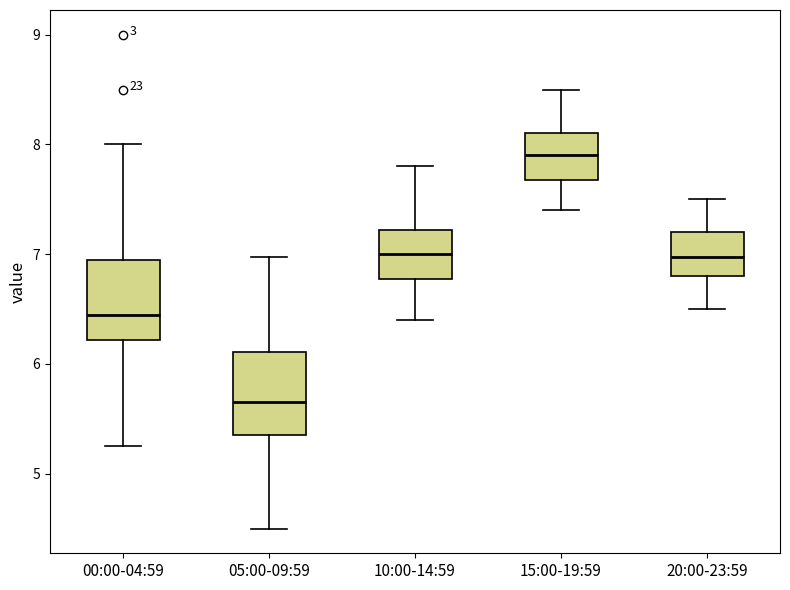

Reading left to right, transcribe this box plot: for each box, give where its median line is, the range the box spans, and where its two whiskers end, as read against the y-axis. The values are not printed on the chart, so give them approximately, as read against the axis.

00:00-04:59: median 6.5, box 6.2 to 6.9, whiskers 5.3 to 8.0
05:00-09:59: median 5.7, box 5.4 to 6.1, whiskers 4.5 to 7.0
10:00-14:59: median 7.0, box 6.8 to 7.2, whiskers 6.4 to 7.8
15:00-19:59: median 7.9, box 7.7 to 8.1, whiskers 7.4 to 8.5
20:00-23:59: median 7.0, box 6.8 to 7.2, whiskers 6.5 to 7.5